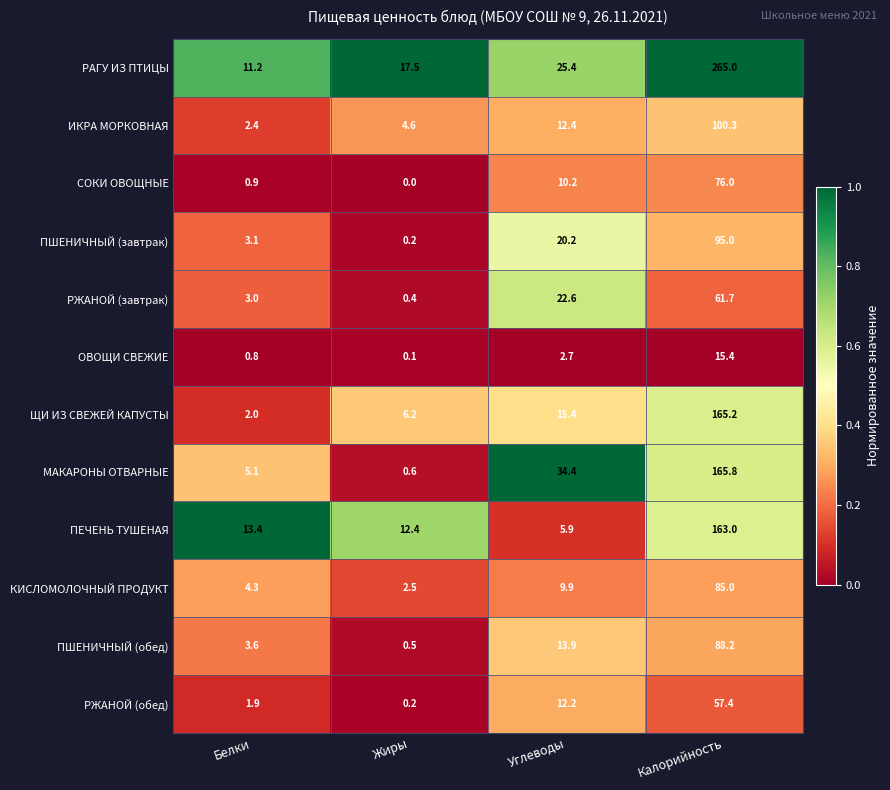

What is the difference between the КИСЛОМОЛОЧНЫЙ ПРОДУКТ values at Углеводы and Калорийность?

75.1